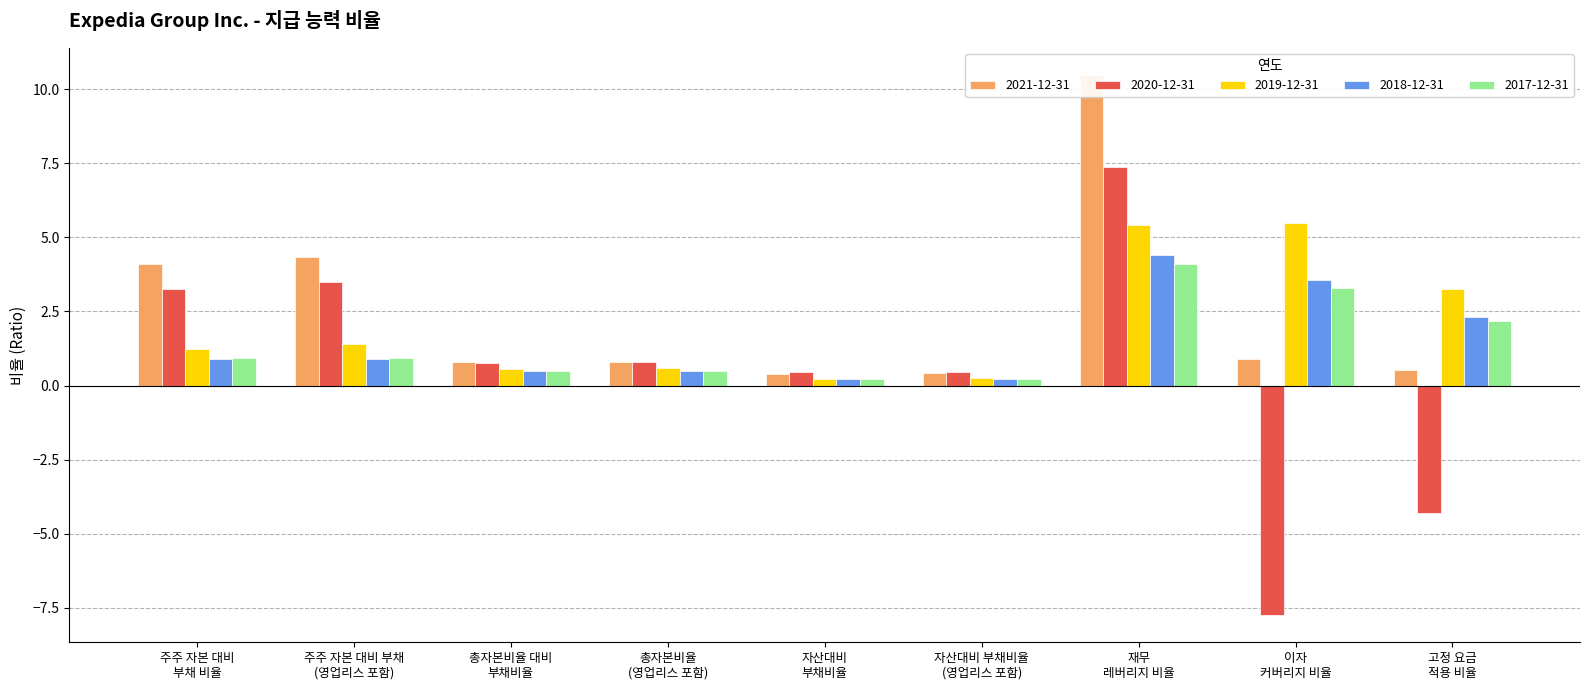

At how many categories does at least one series exceed 7?

1